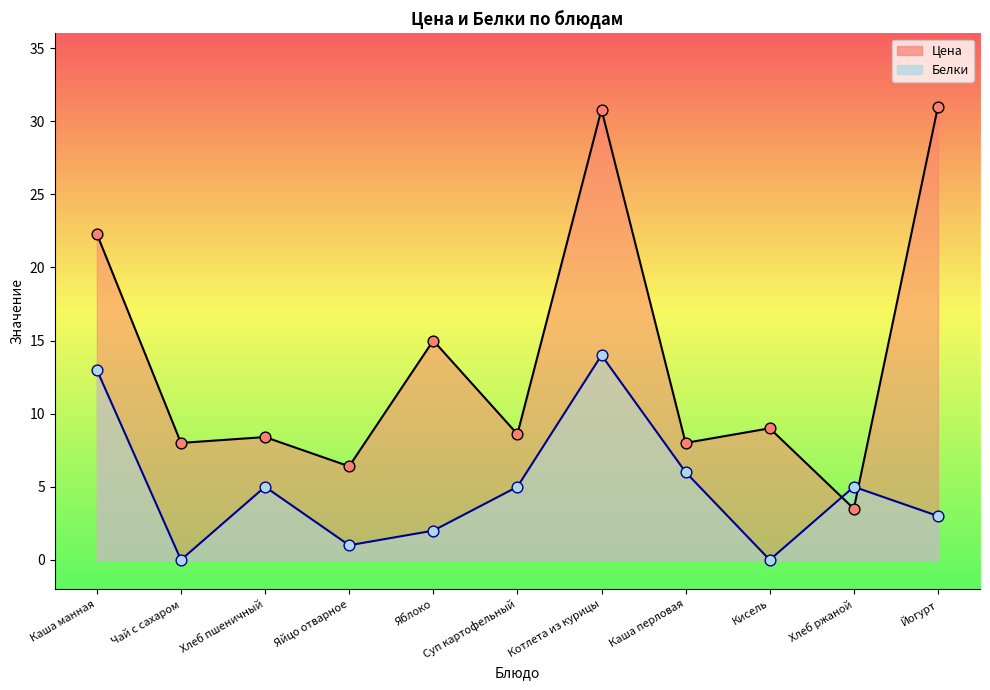

What are all the series names shown in the legend?

Цена, Белки